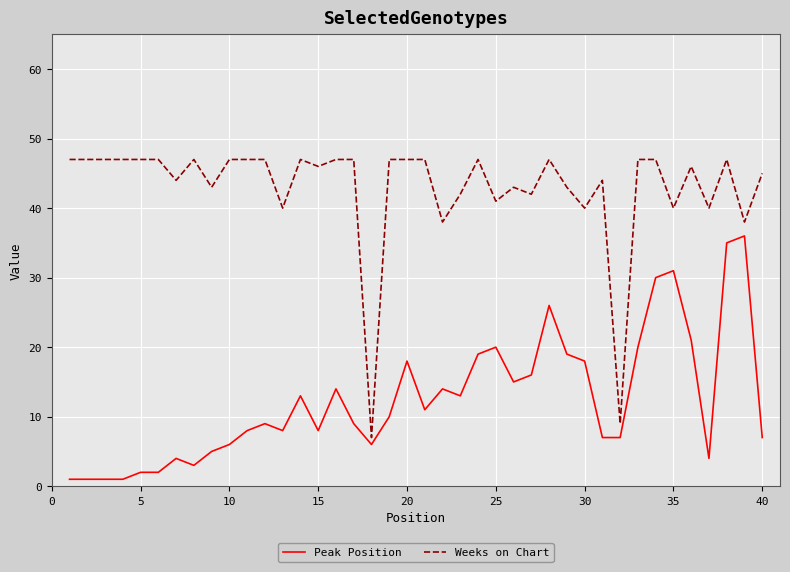

Which series has the largest range (max minus min)?

Weeks on Chart